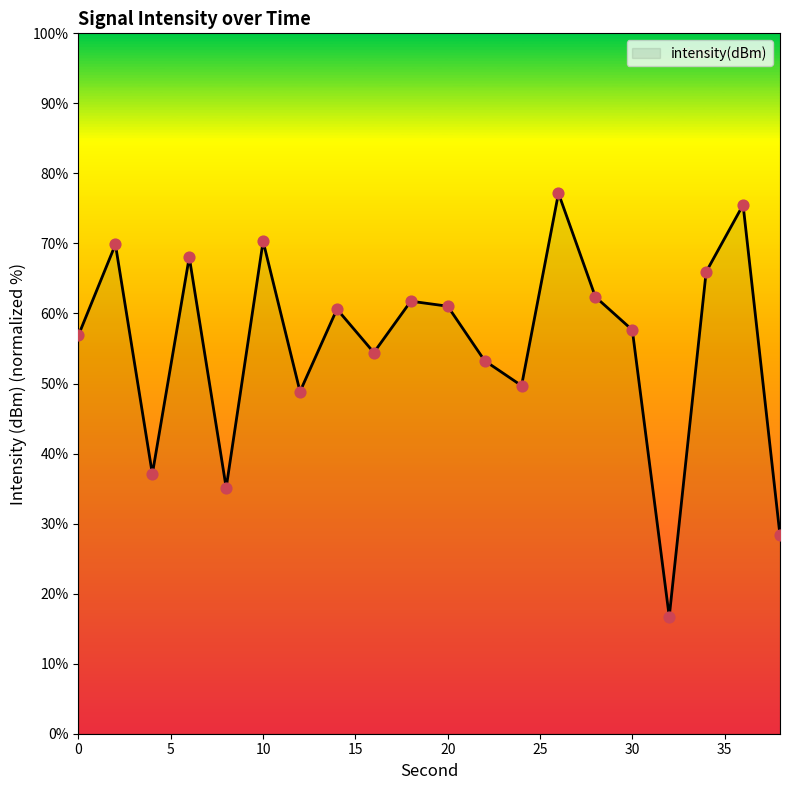

What is the greatest value displayed?

77.2